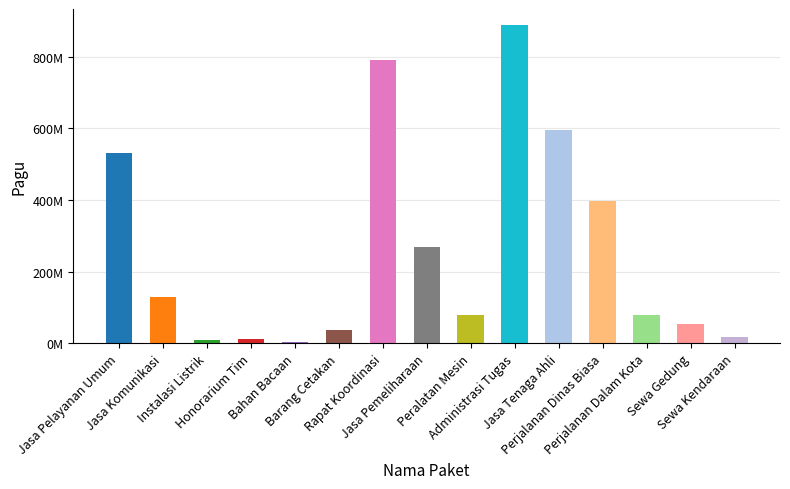

Are the bars horizontal?

No